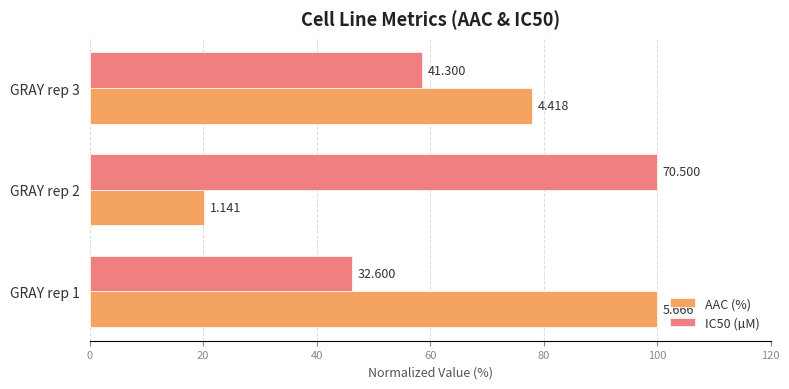

What is the value of the AAC (%) bar at the 3rd from the left?

78.0